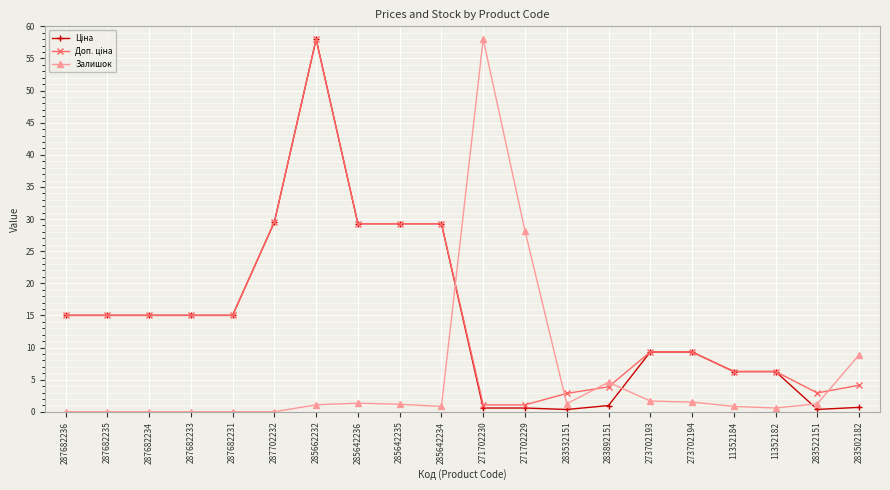

What is the label of the 13th point from the right?

285642236